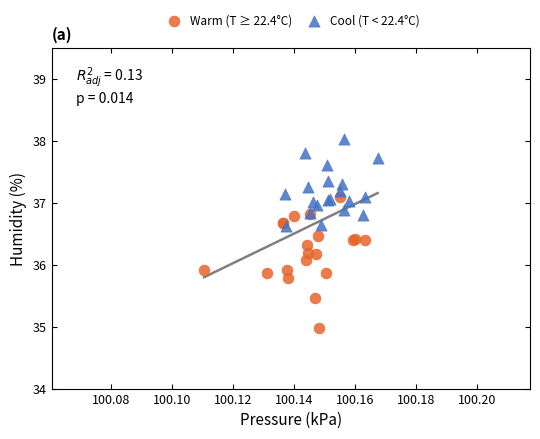

Which series reaches the maximum Y coordinate?

Cool (T < 22.4°C)